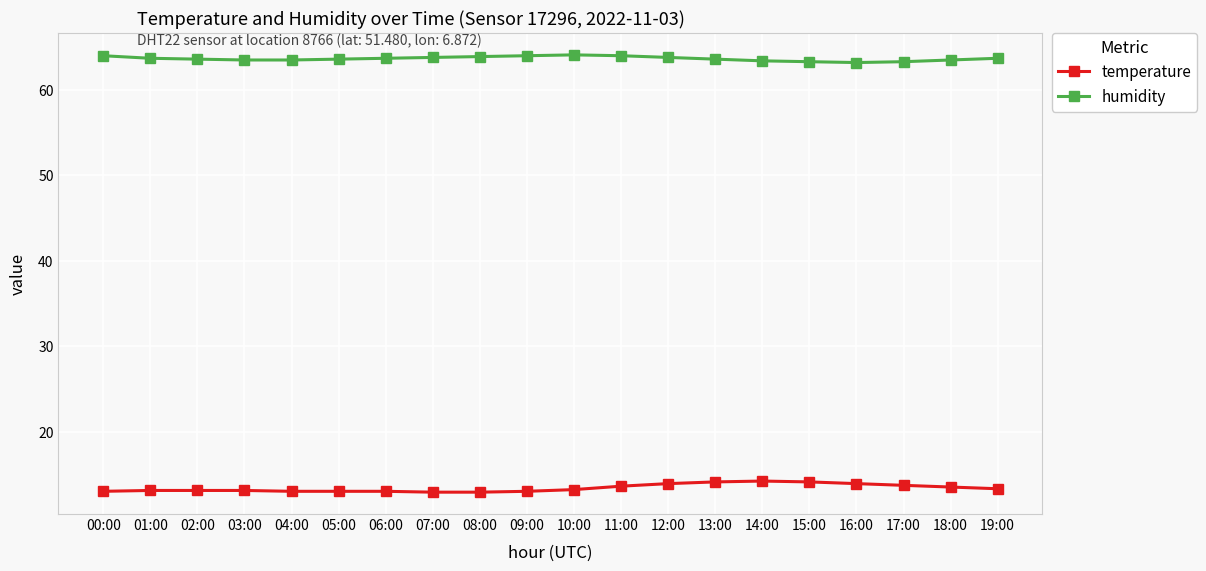

What is the total value across all series at 04:00?

76.5